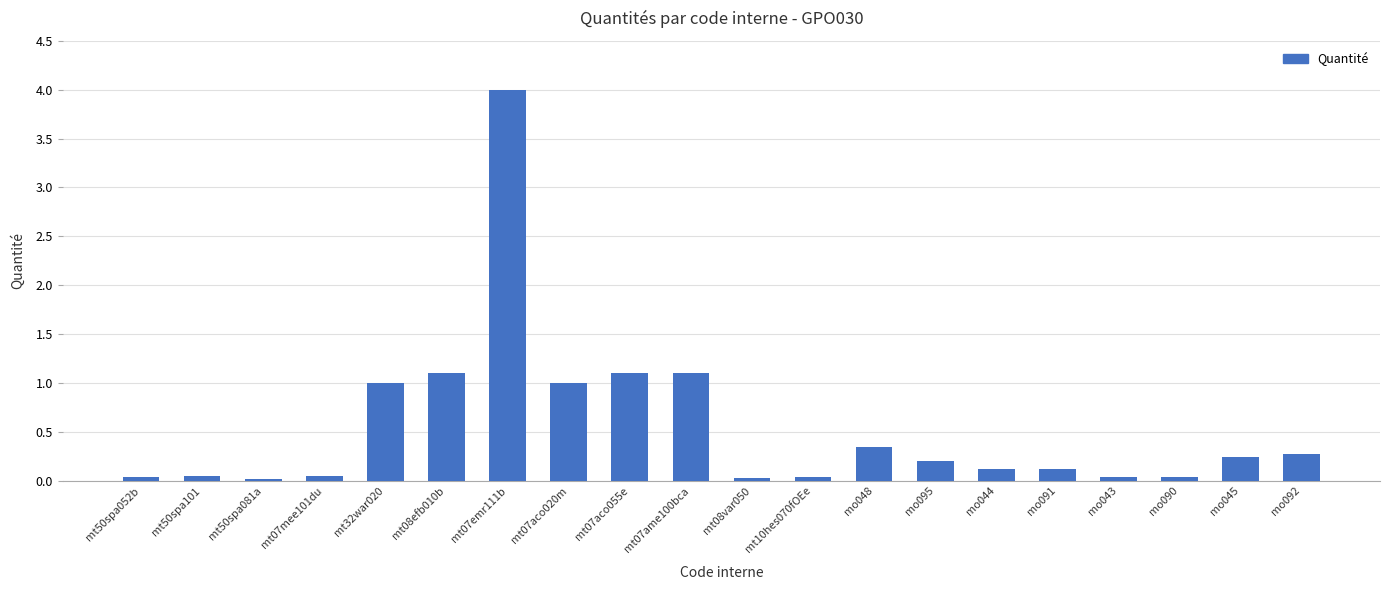

Which has a higher value, mt07emr111b or mt32war020?

mt07emr111b